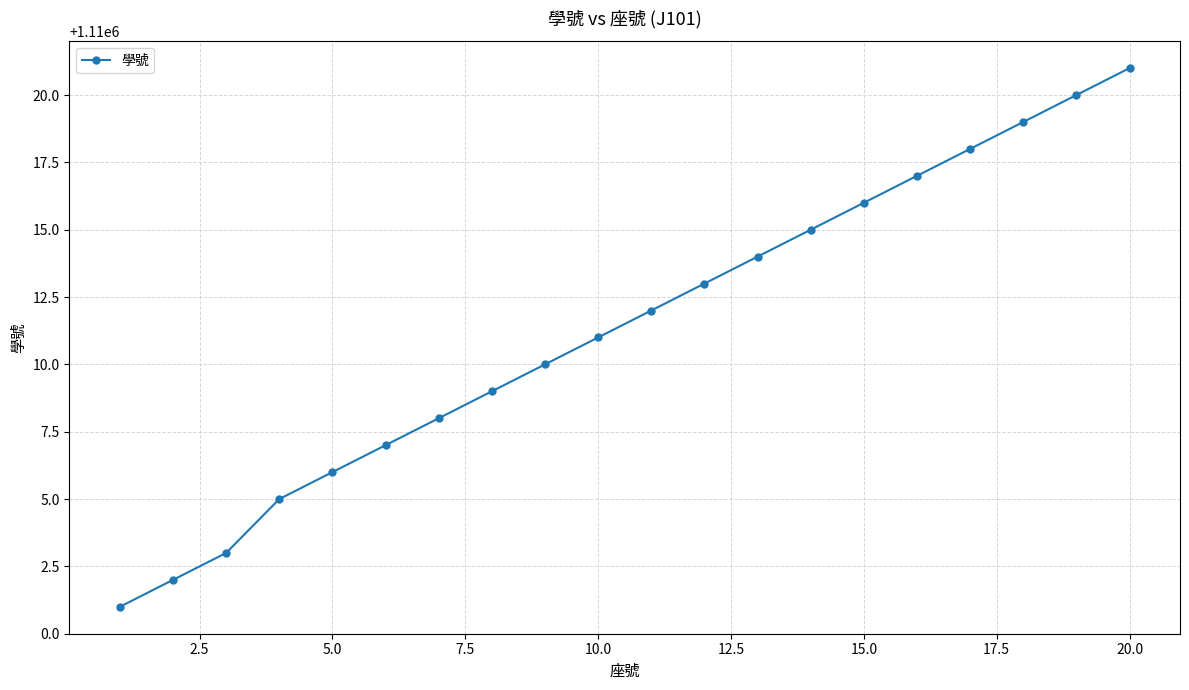

What is the smallest value displayed?

1110001